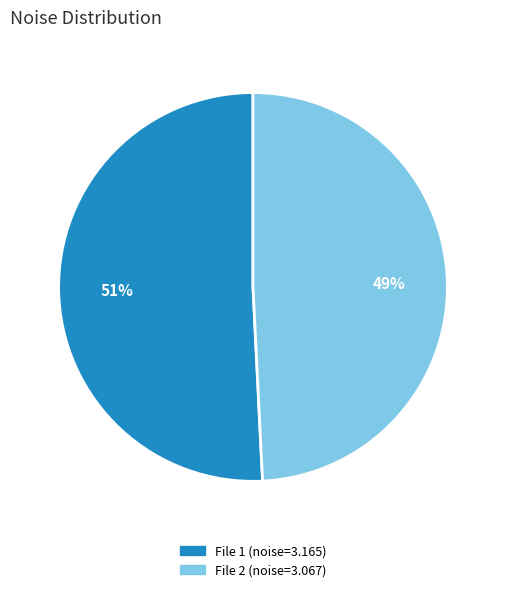

To the nearest percent, what is the average slice percentage?

50%